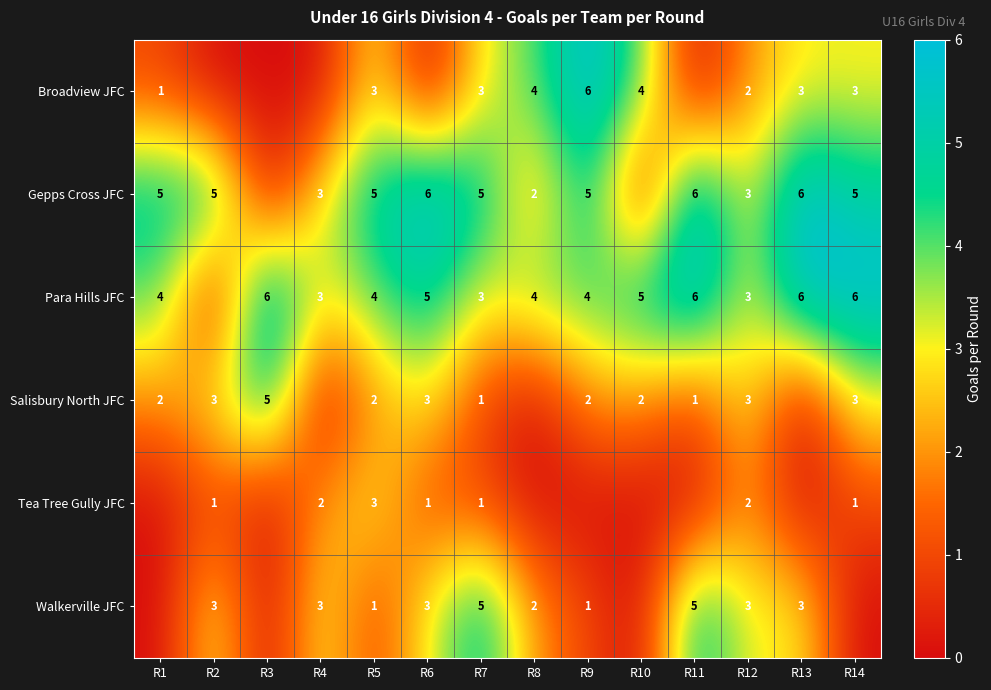

The Salisbury North JFC series shows 3 at R3. True or false?

False